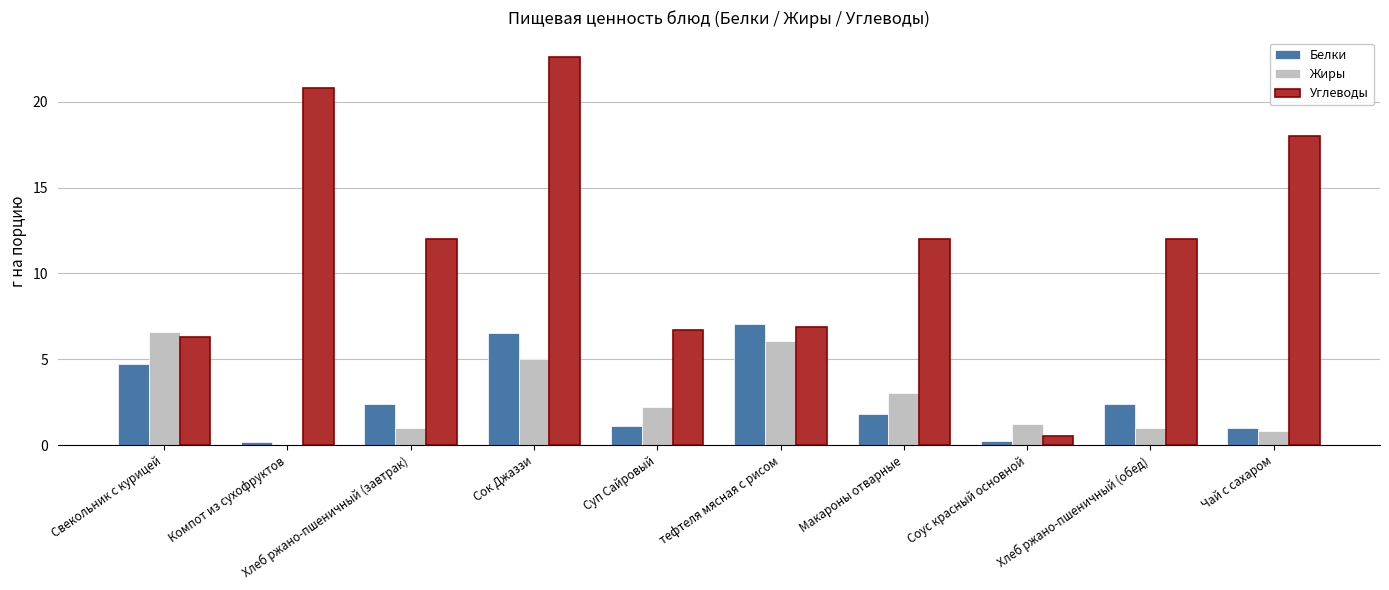

How many values in Жиры are above zero?

9